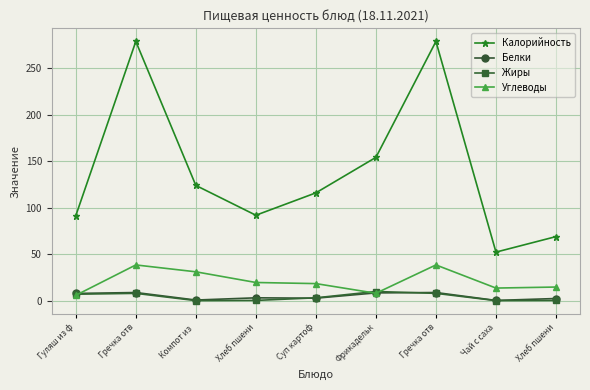

At which label is Углеводы closest to 22?

Хлеб пшени